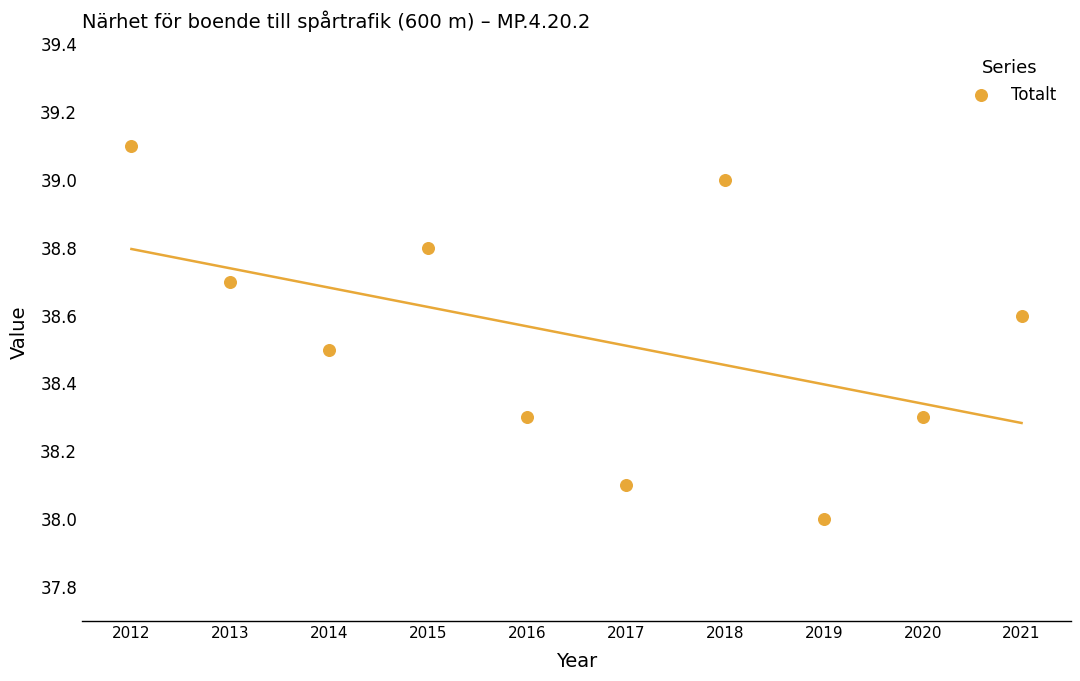

What is the average Y value?

38.5